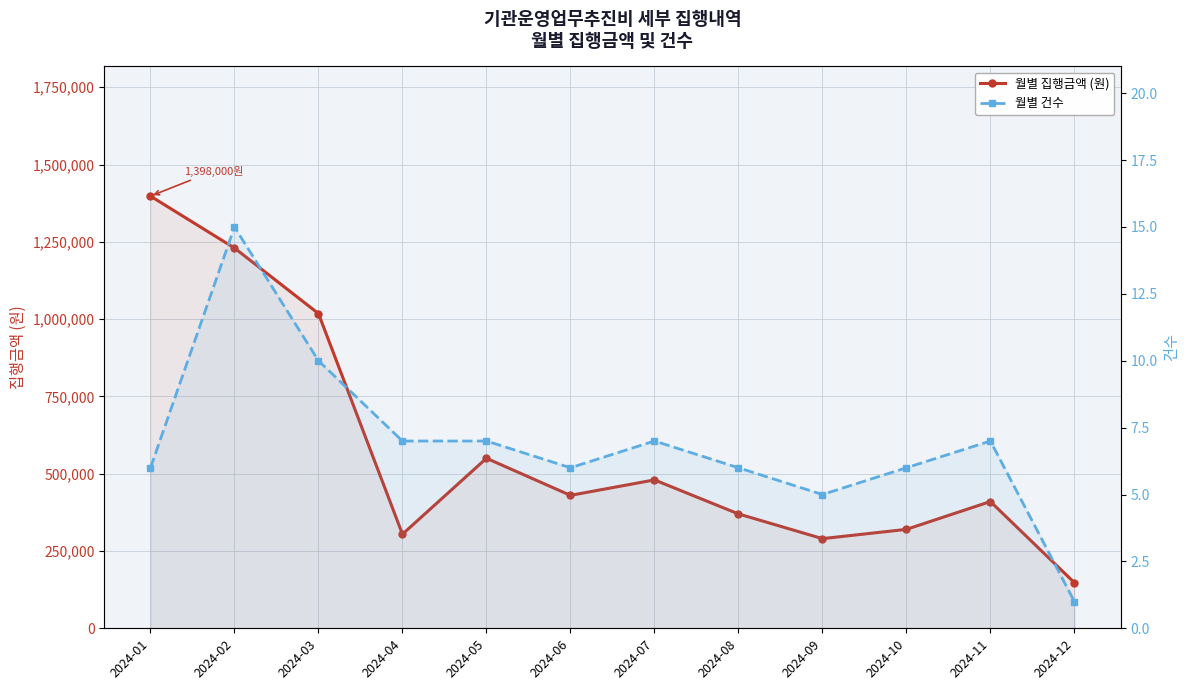

What is the spread (max minus min) of values at 2024-04?

304393